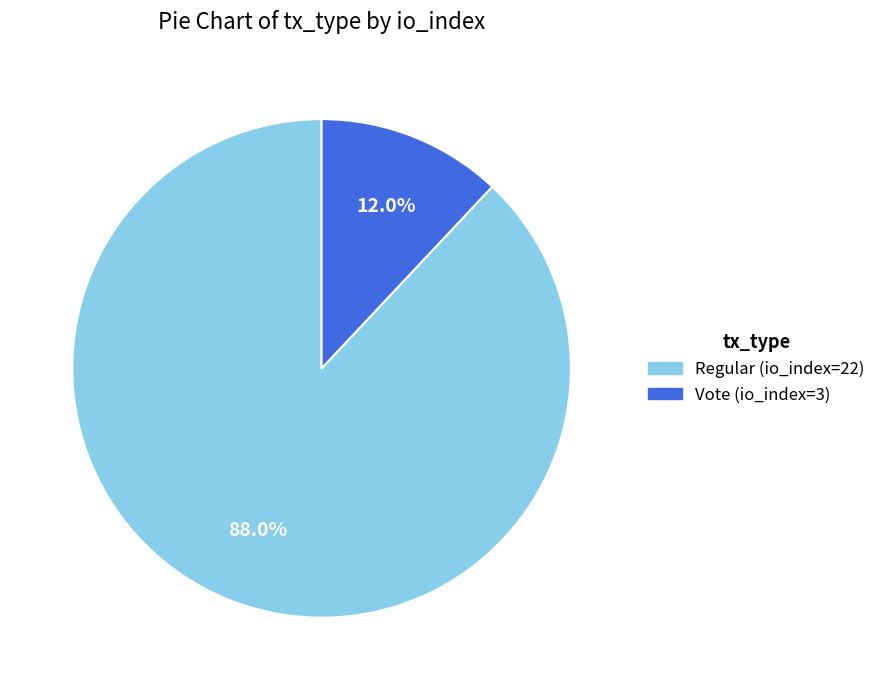

True or false: Vote (io_index=3) accounts for 12% of the total.

True